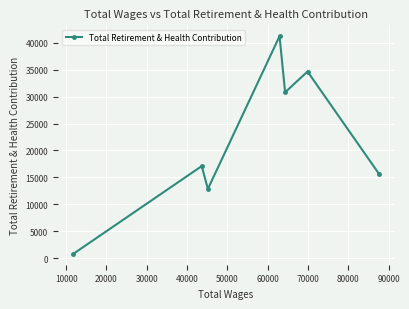

What is the greatest value displayed?

41240